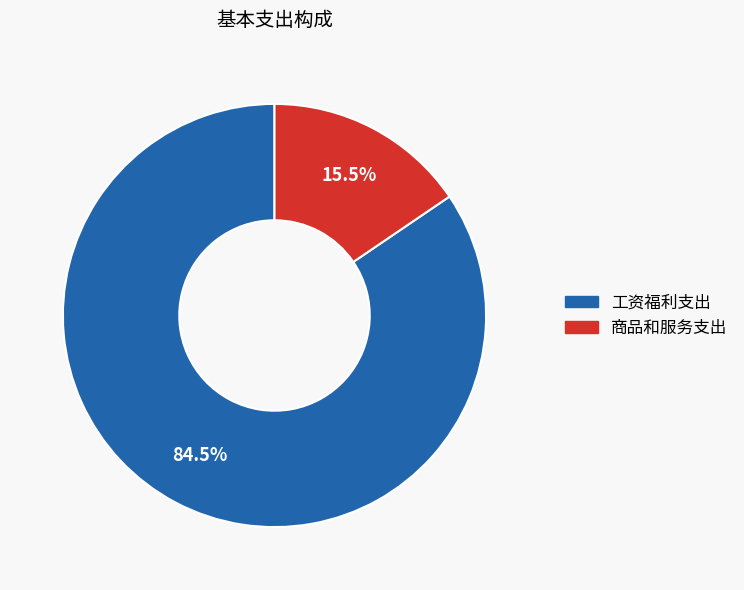

To the nearest percent, what is the difference between the 商品和服务支出 and 工资福利支出 slice percentages?

69%